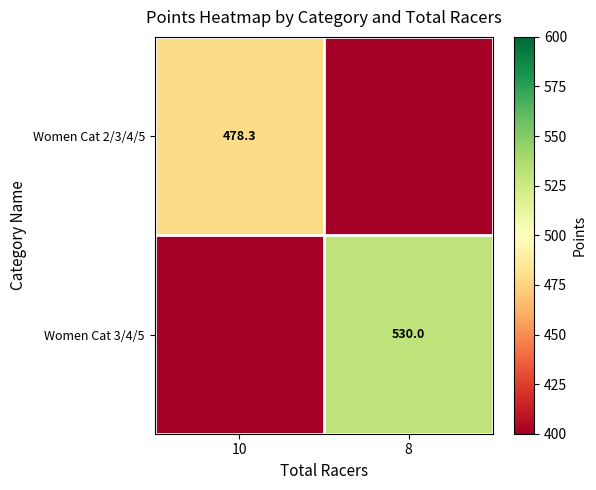

Is the value of Women Cat 2/3/4/5 at 10 greater than the value of Women Cat 3/4/5 at 8?

No